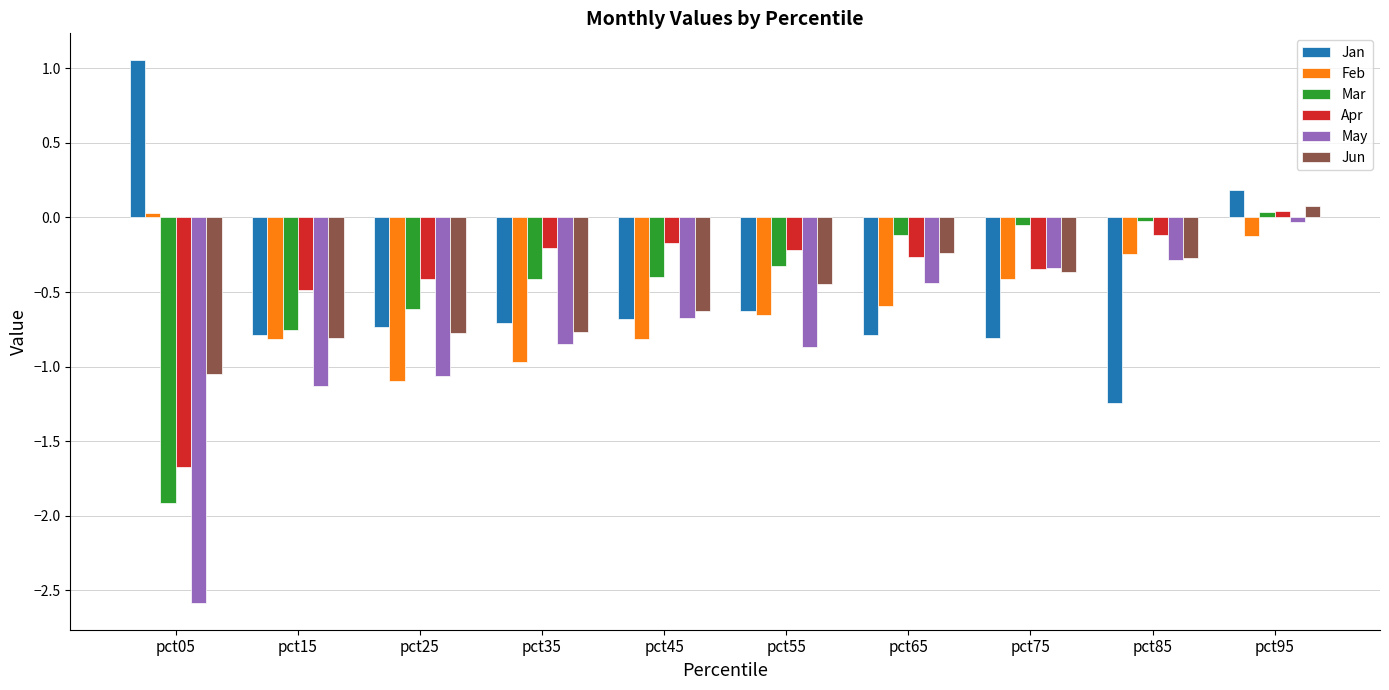

What is the minimum value for Apr?

-1.7